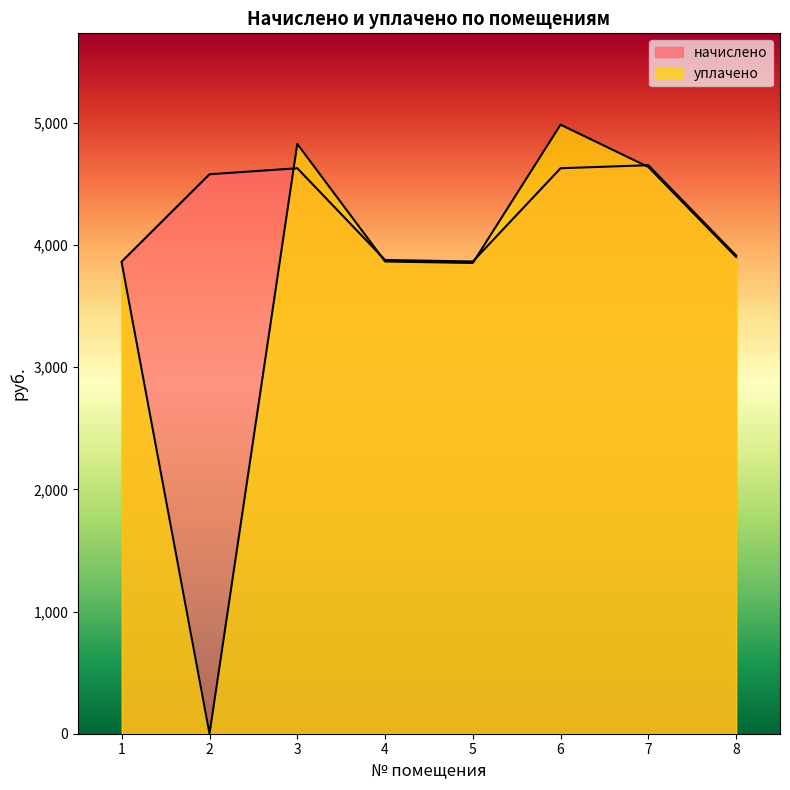

In начислено, how many points are lower than both neighbors (excluding endpoints)?

1